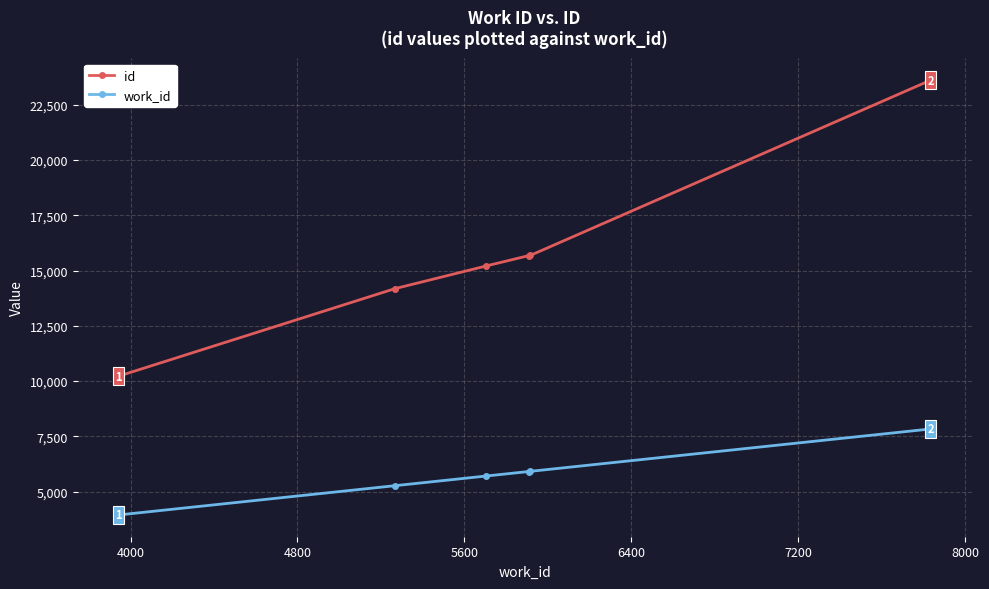

What is the difference between the maximum and minimum values in the work_id series?

3894